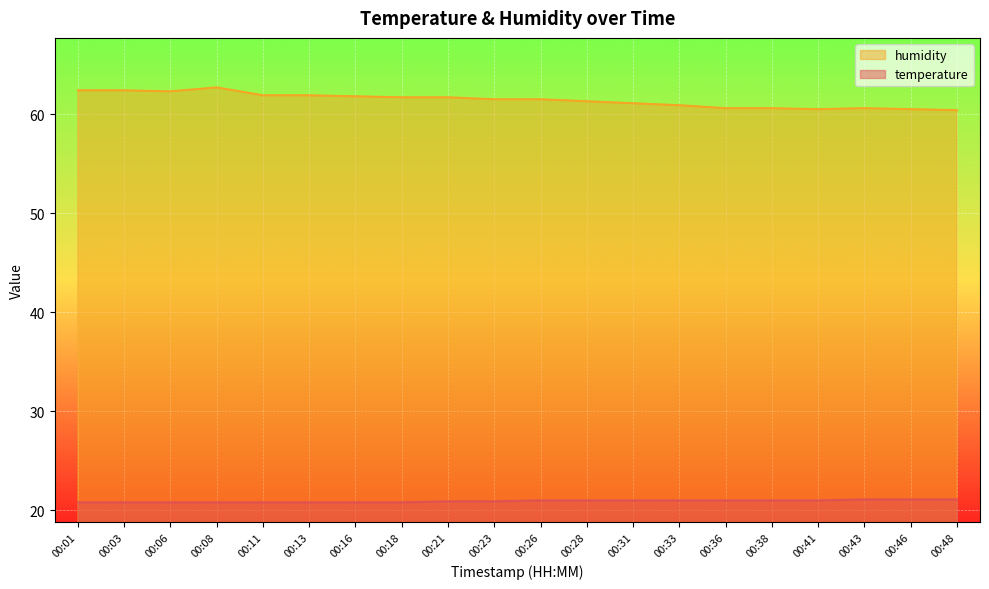

At which category does humidity reach its first local valley?

00:06